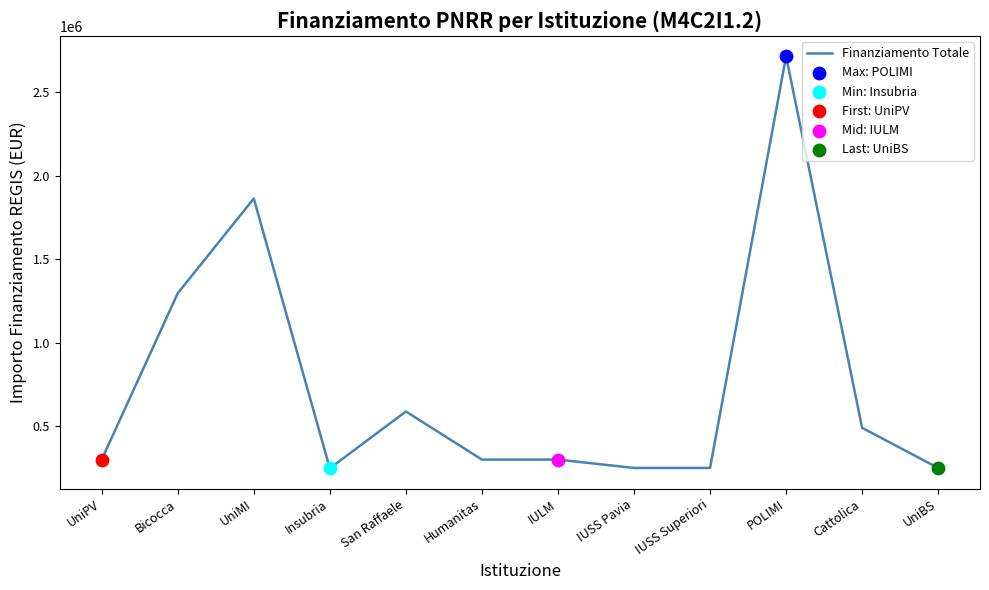

What is the ratio of the value at IUSS Pavia to the value at IULM?

0.8